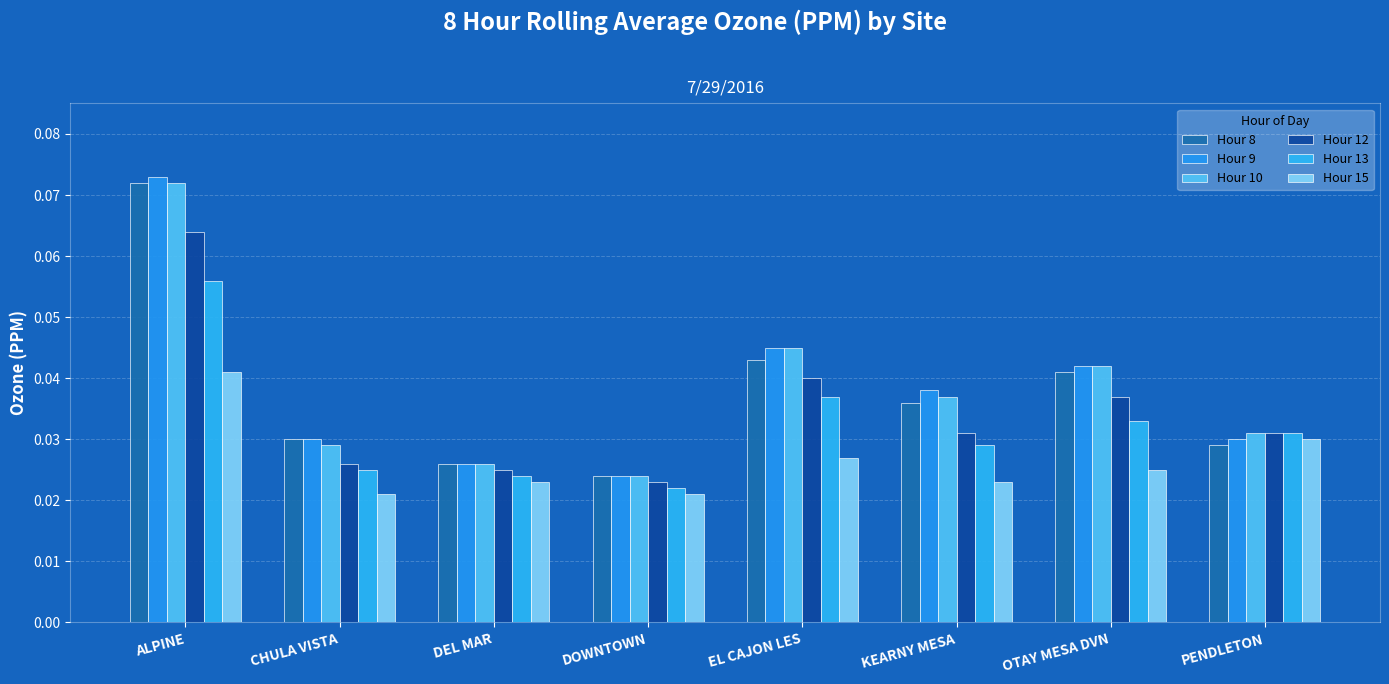

Count the number of categories in the chart.

8